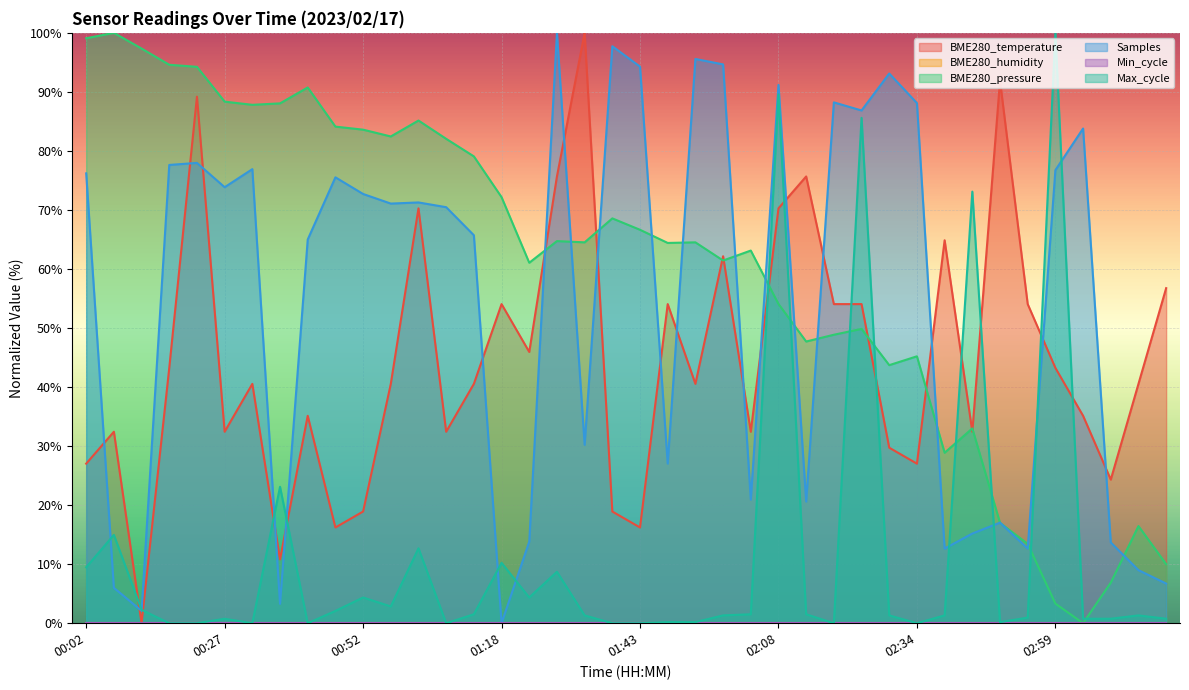

The value of BME280_pressure at 01:38 is 26.7. True or false?

False